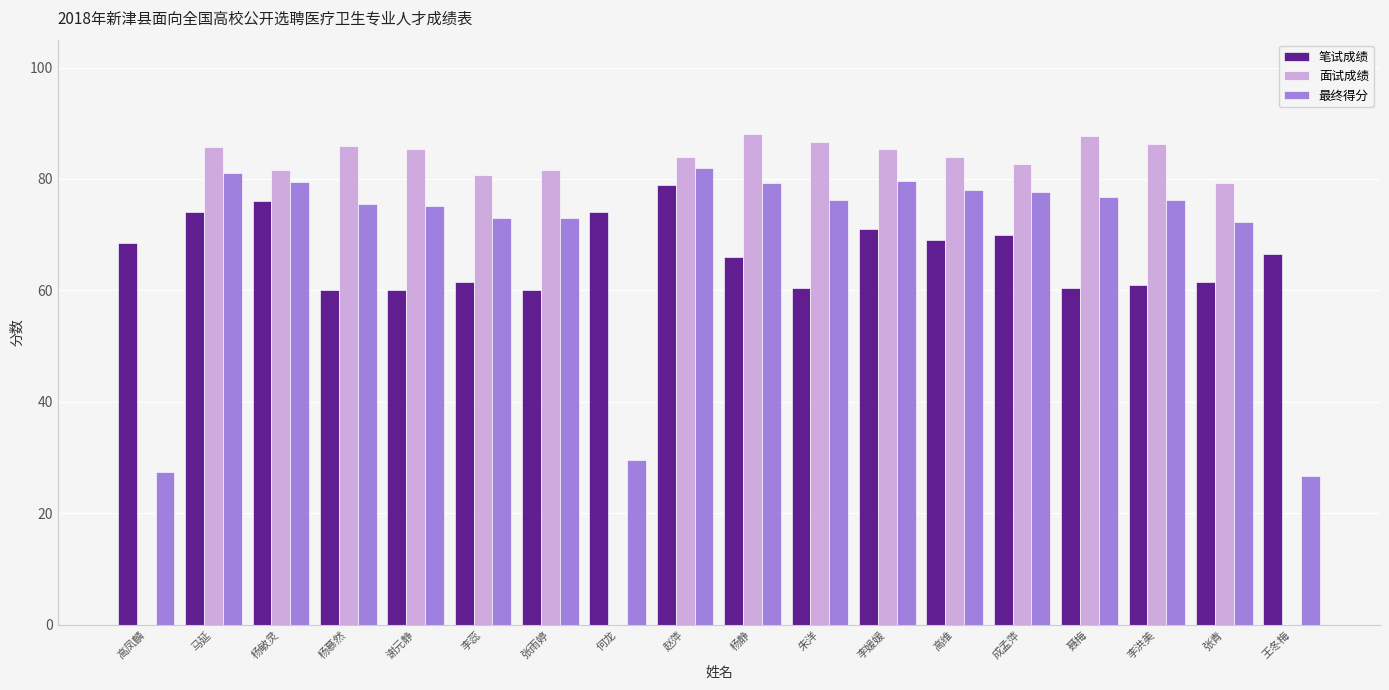

What is the spread (max minus min) of values at 杨静?

22.0